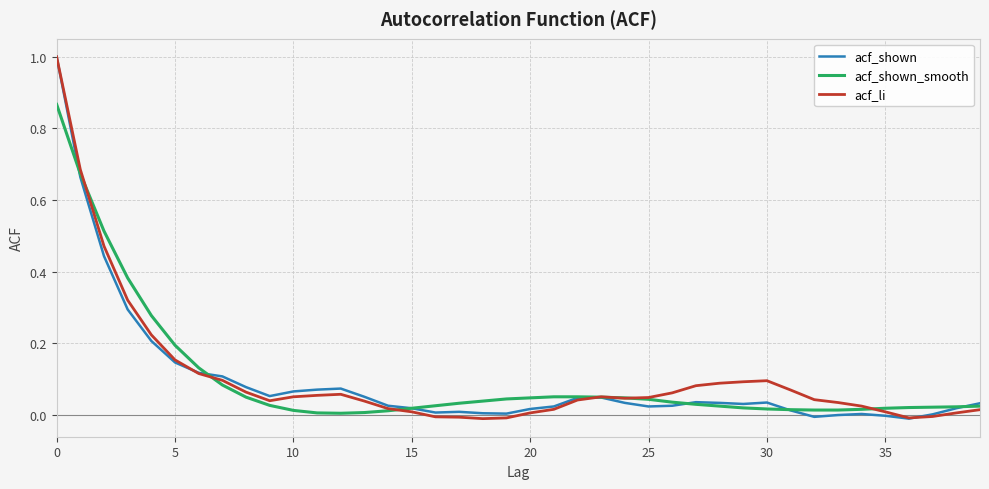

What is the maximum value shown in the chart?

1.0